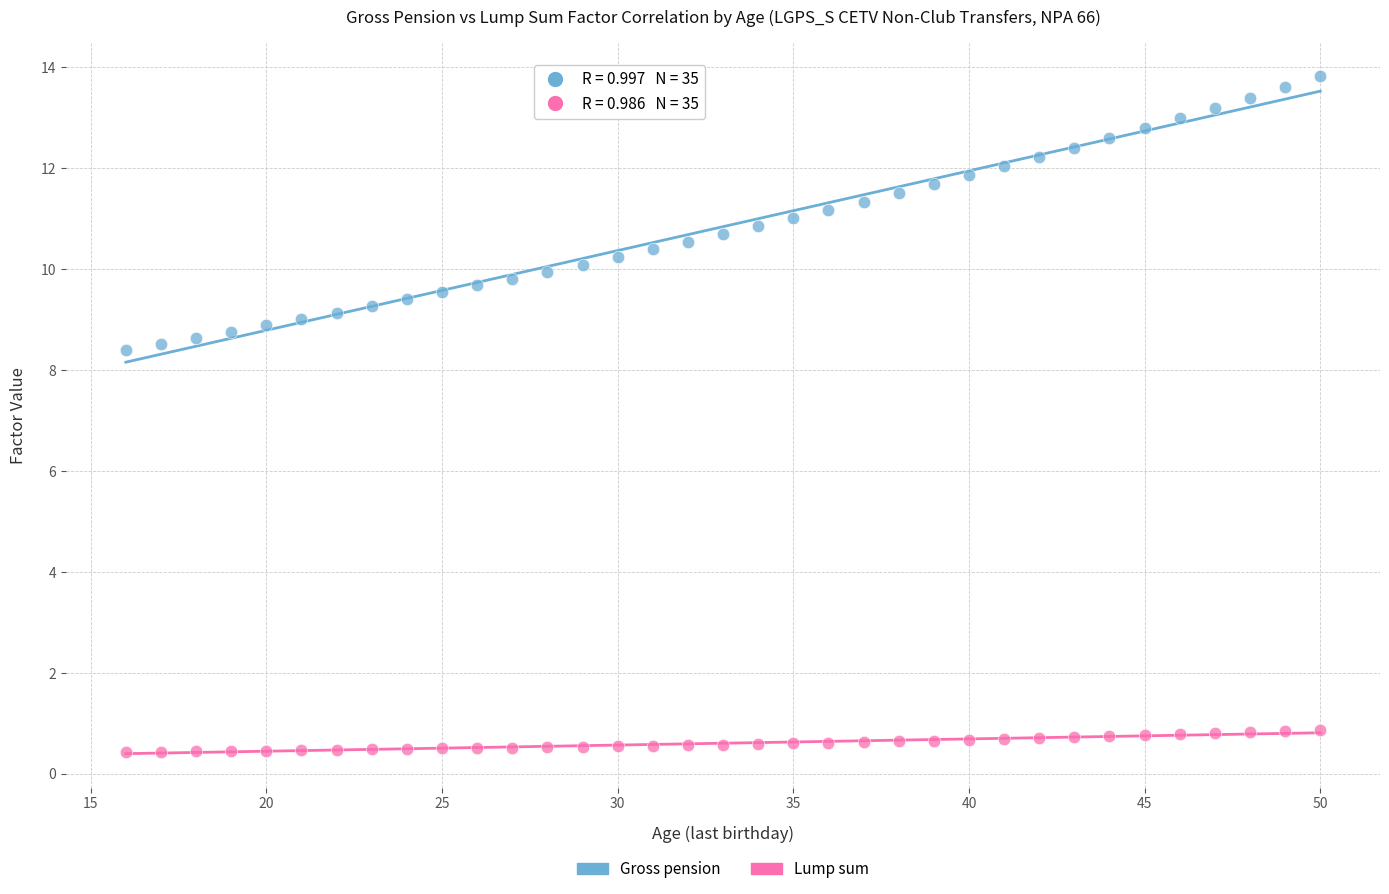

Across all data points, what is the range of X values (max minus min)?

34.0